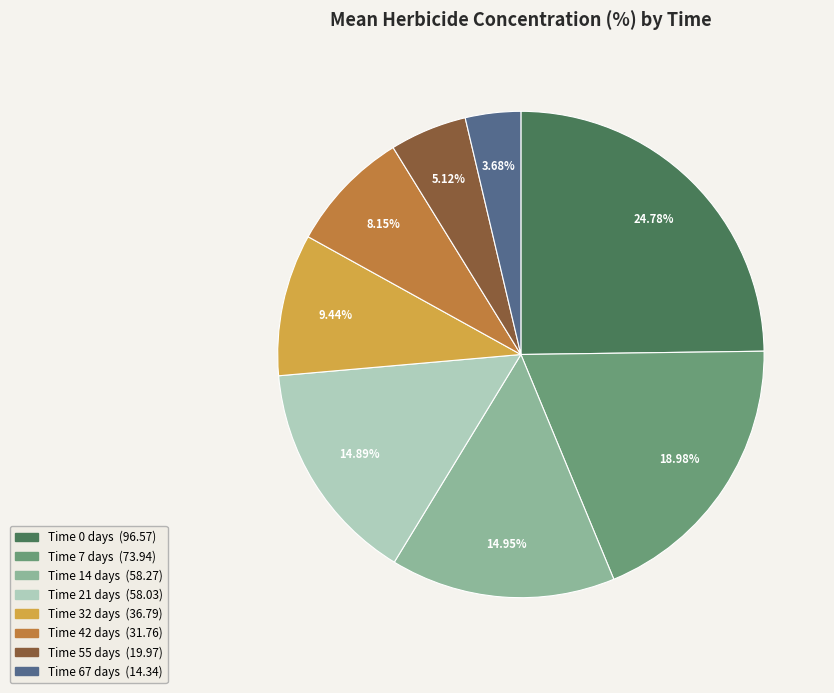

Is there a majority slice in this chart?

No